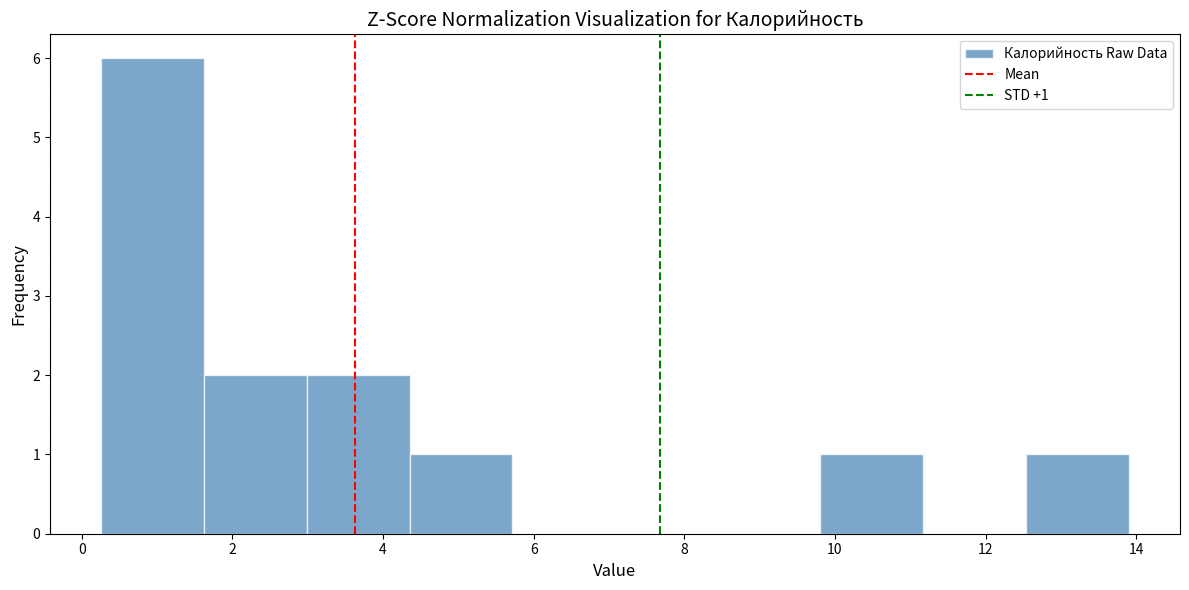

Which range on the x-axis has the tallest bar?

0.2 to 1.6